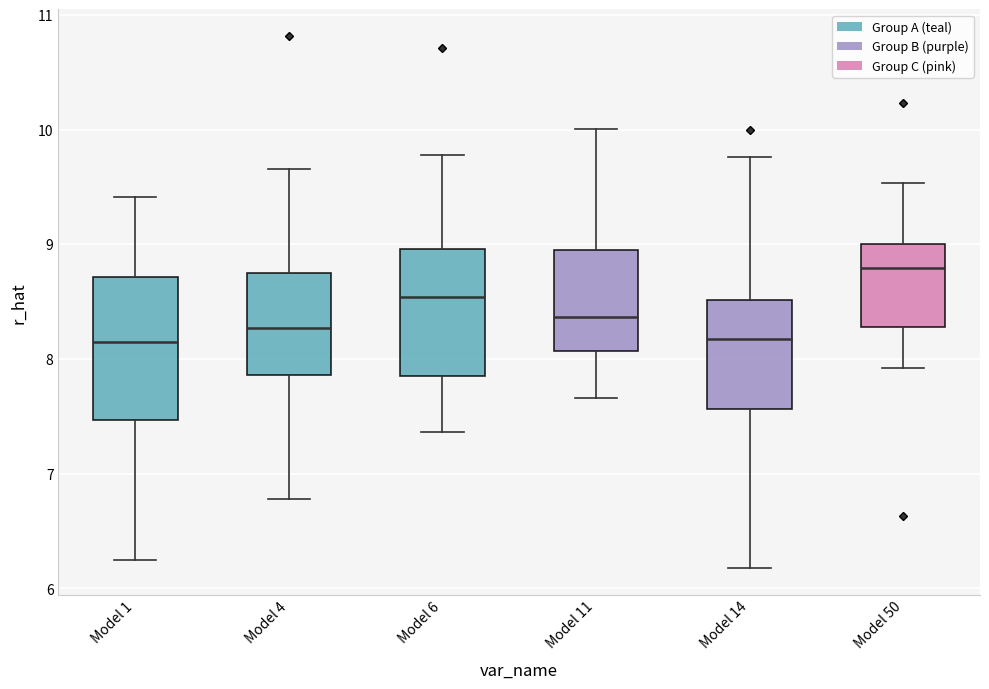

Reading left to right, transcribe this box plot: for each box, give where its median line is, the range the box spans, and where its two whiskers end, as read against the y-axis. The values are not printed on the chart, so give them approximately, as read against the axis.

Model 1: median 8.2, box 7.5 to 8.7, whiskers 6.2 to 9.4
Model 4: median 8.3, box 7.9 to 8.7, whiskers 6.8 to 9.7
Model 6: median 8.5, box 7.8 to 9.0, whiskers 7.4 to 9.8
Model 11: median 8.4, box 8.1 to 9.0, whiskers 7.7 to 10.0
Model 14: median 8.2, box 7.6 to 8.5, whiskers 6.2 to 9.8
Model 50: median 8.8, box 8.3 to 9.0, whiskers 7.9 to 9.5